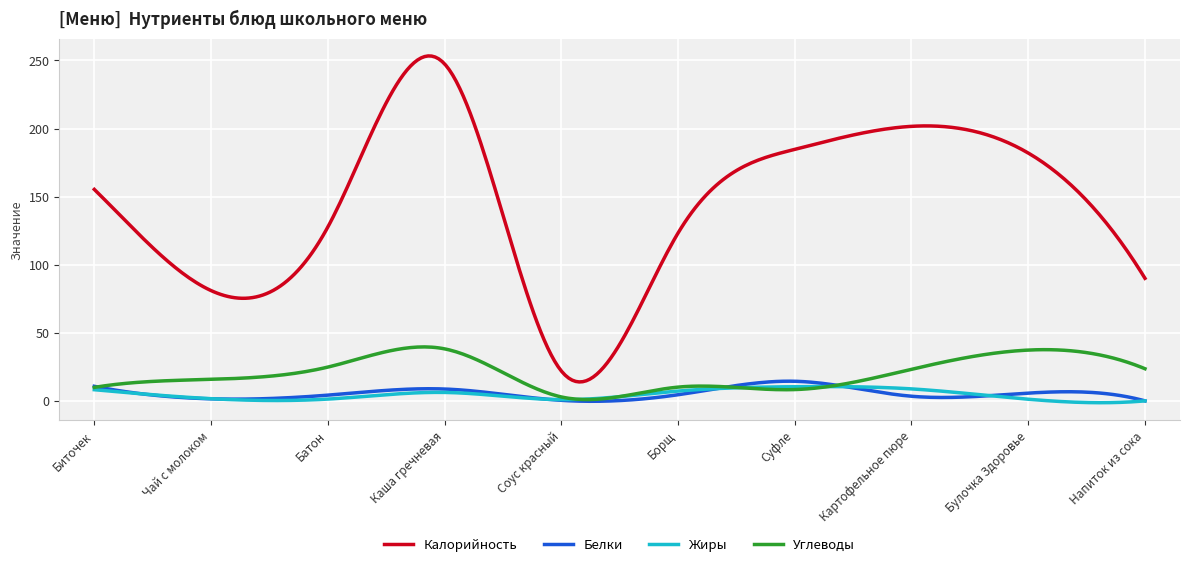

Which series has the widest spread of values?

Калорийность